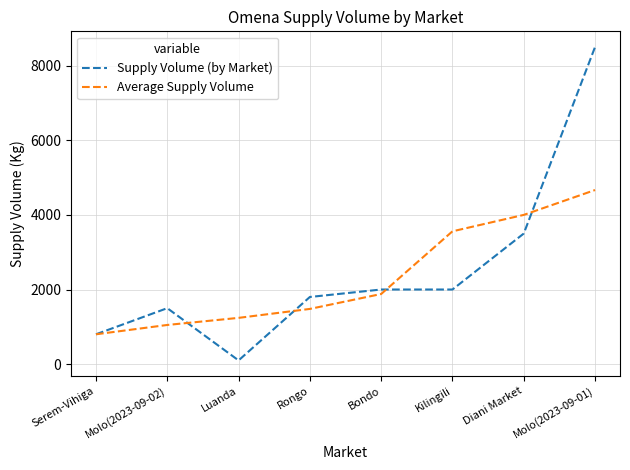

What is the total value across all series at Serem-Vihiga?

1600.0